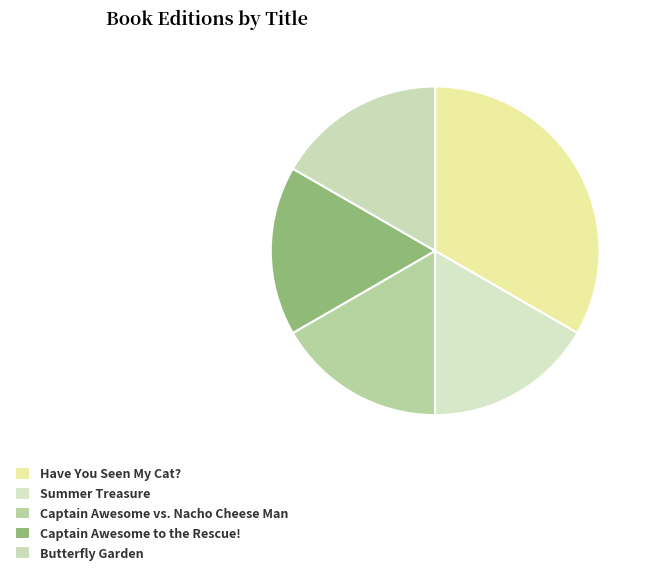

Count the number of slices in the pie.

5